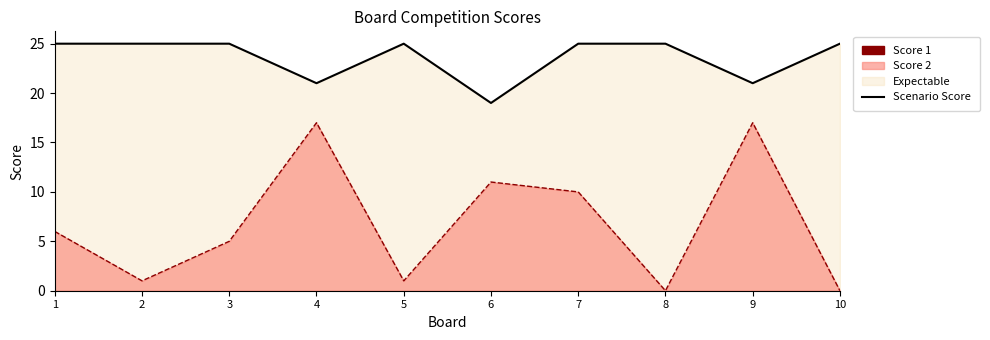

Which series changed the most between 4 and 7?

Score 2 Line